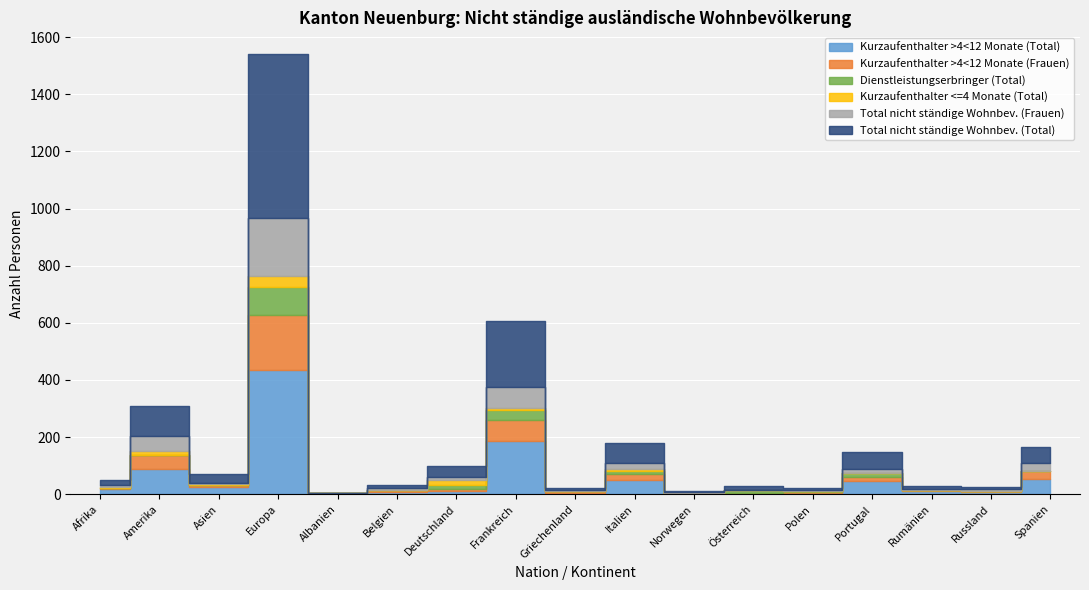

What are all the series names shown in the legend?

Kurzaufenthalter >4<12 Monate (Total), Kurzaufenthalter >4<12 Monate (Frauen), Dienstleistungserbringer (Total), Kurzaufenthalter <=4 Monate (Total), Total nicht ständige Wohnbev. (Frauen), Total nicht ständige Wohnbev. (Total)